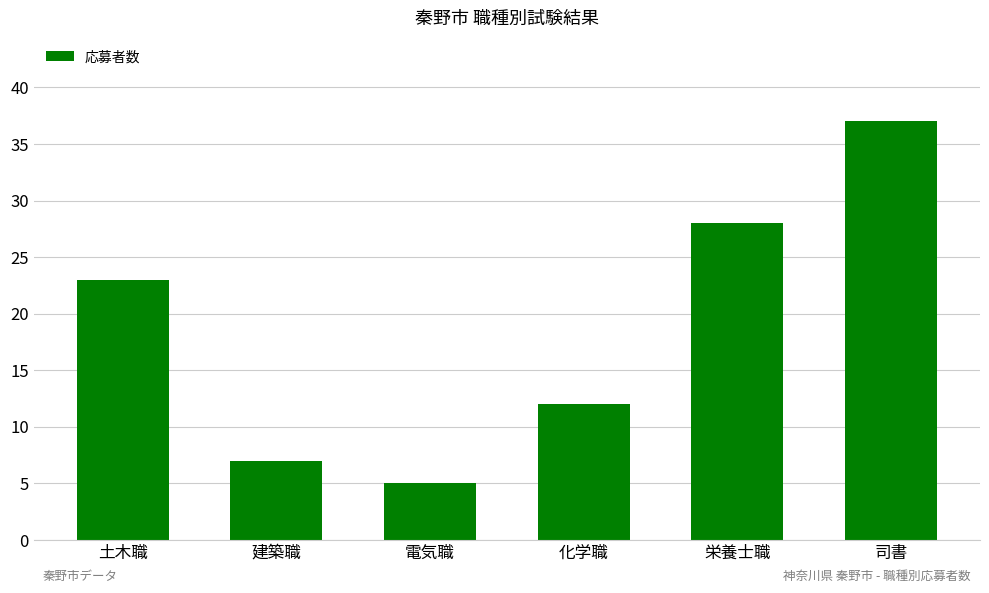

Where is the data nearest to the value 21?

土木職